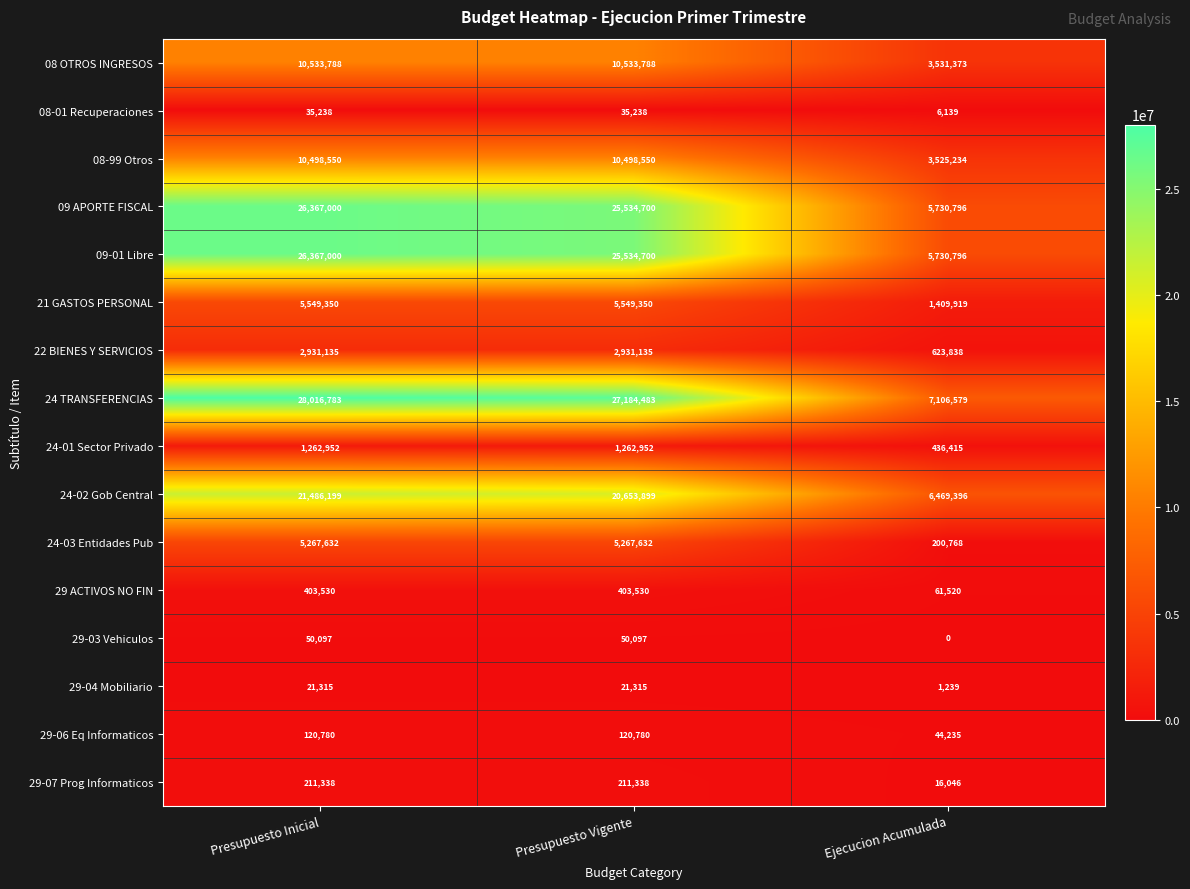

The value of 08-99 Otros at Presupuesto Inicial is 10498550. True or false?

True